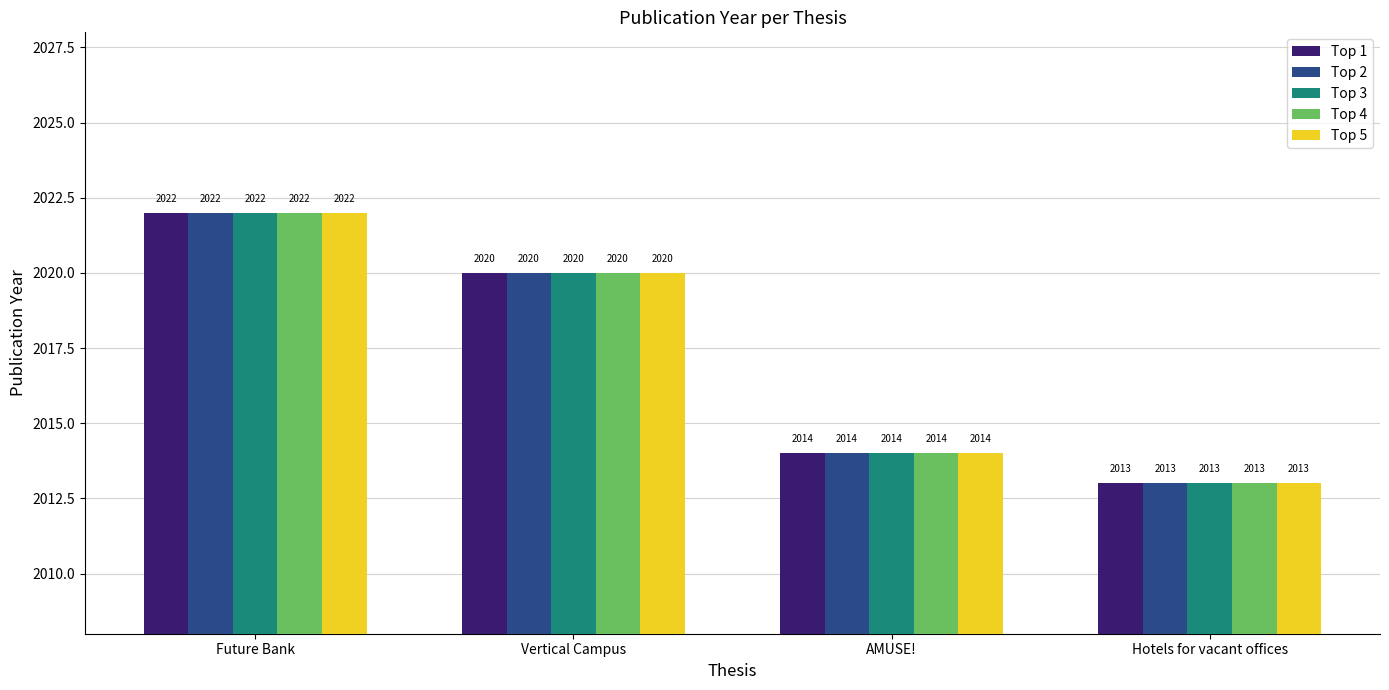

Where does the Top 2 series first go above 2020?

Future Bank